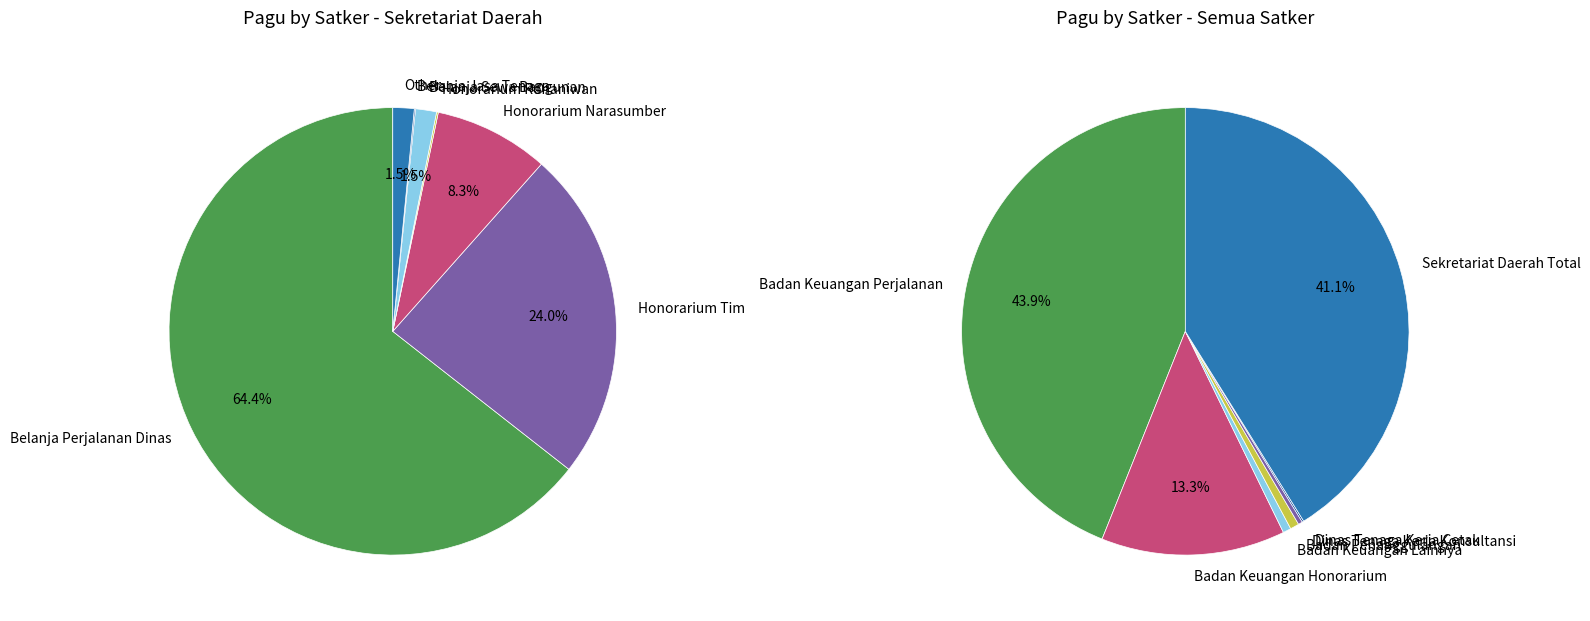

Is it true that 29 is 7% of the pie?

True